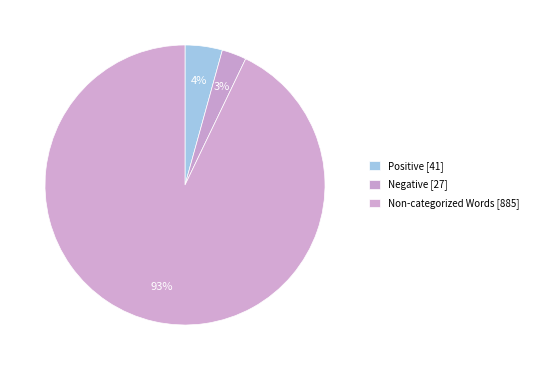

How many segments does this pie chart have?

3